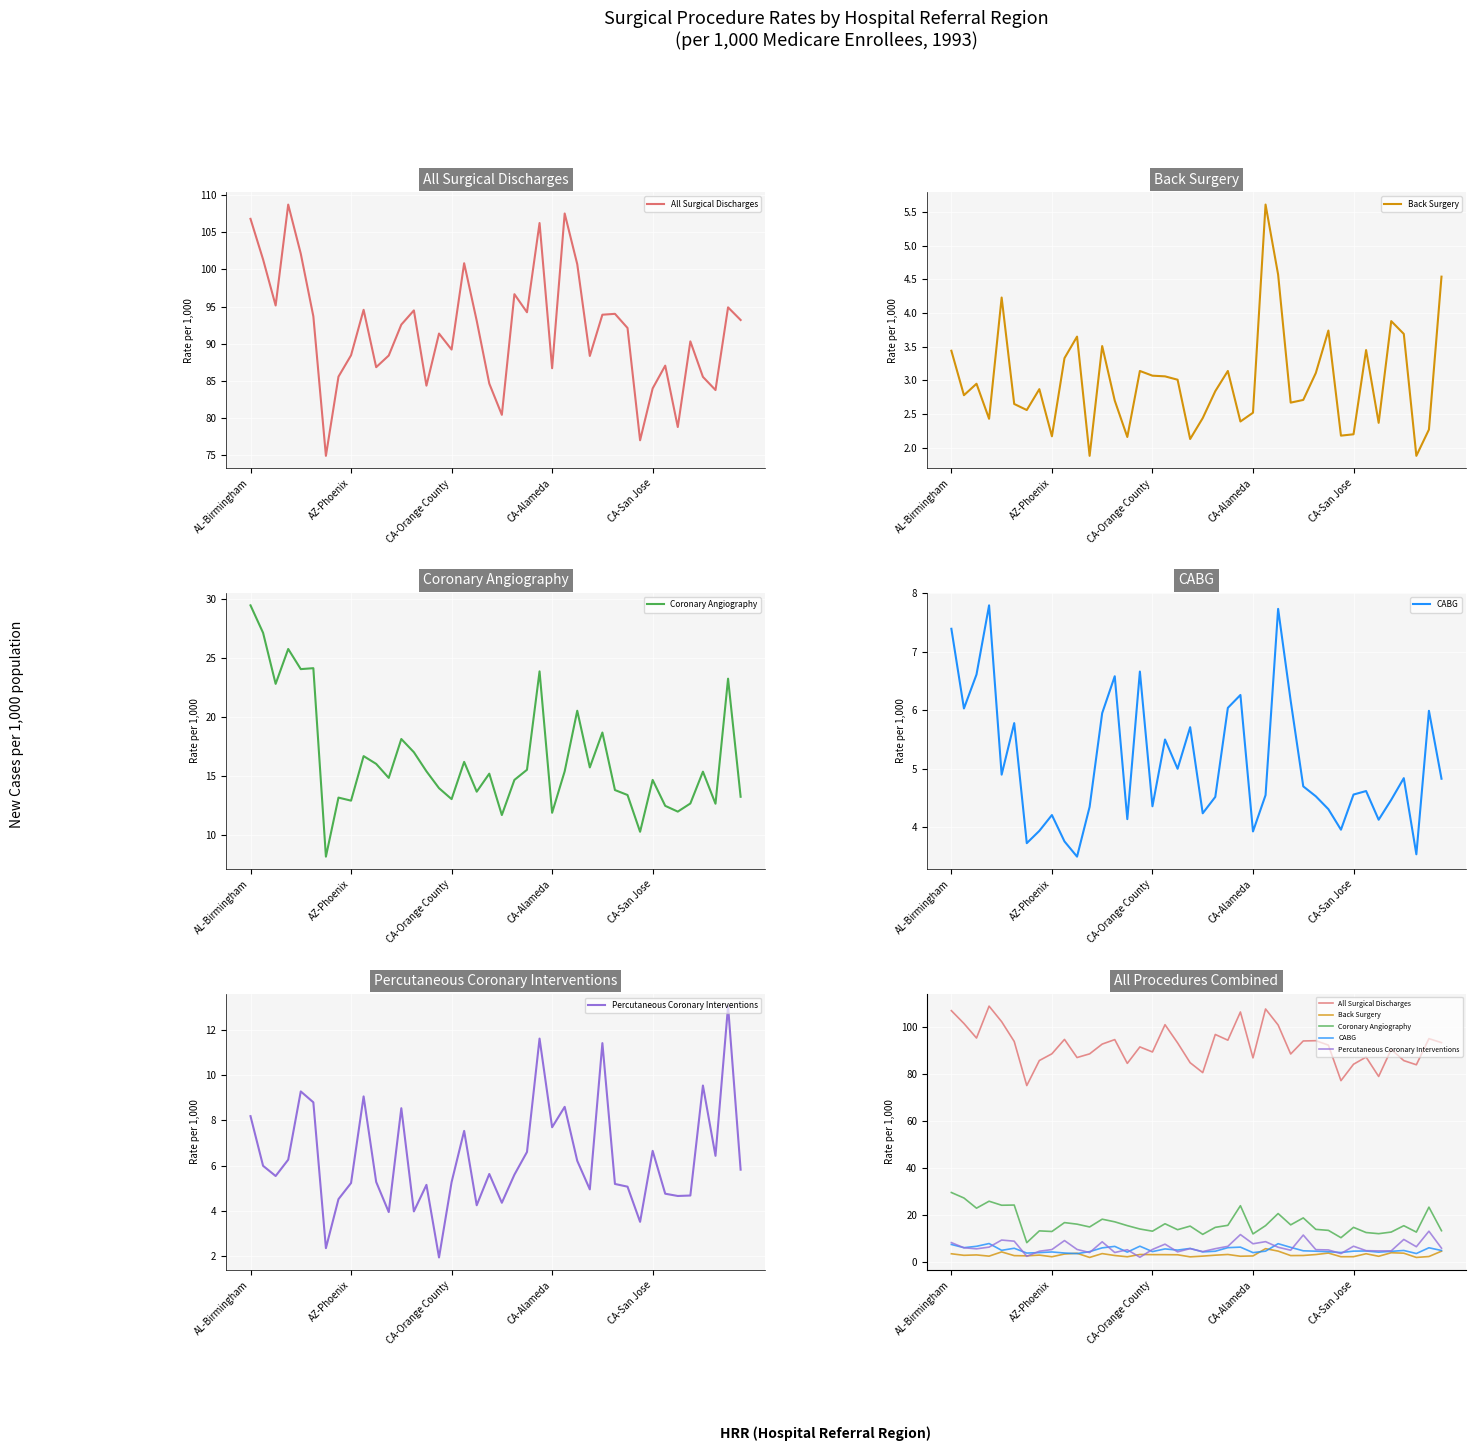

What is the difference between the highest and lowest values at 6?

72.6